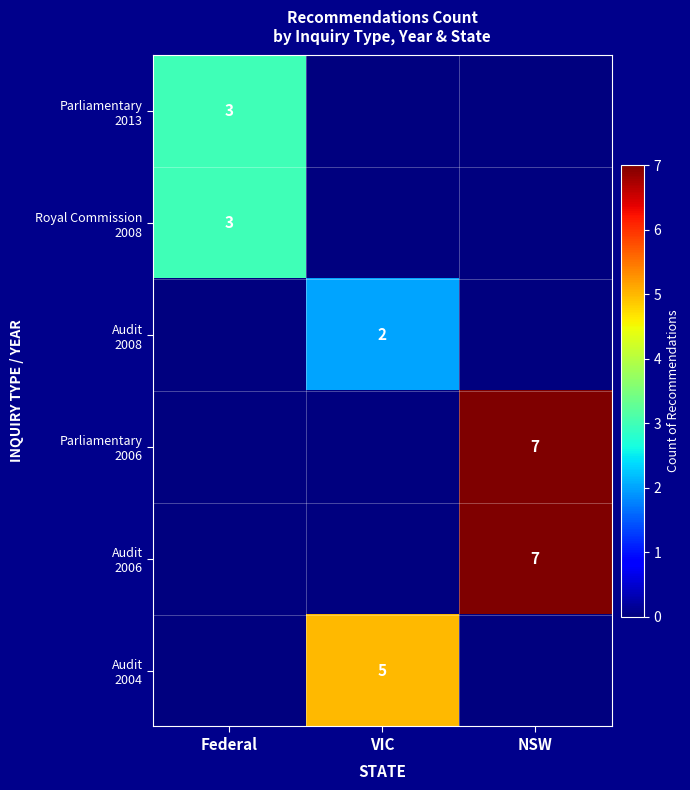

Rank the series at Federal from lowest to highest value.

Audit 2008, Parliamentary 2006, Audit 2006, Audit 2004, Parliamentary 2013, Royal Commission 2008